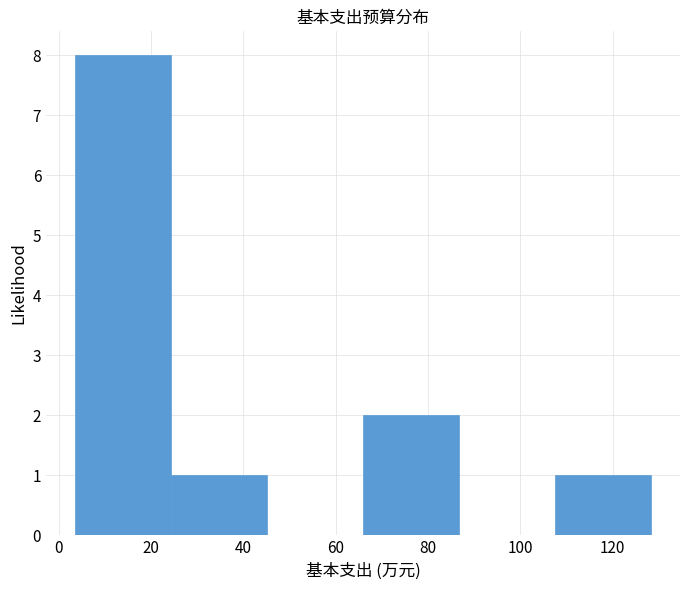

What is the height of the bar covering 4 to 24 on the x-axis? Neither the bar edges nor the heights are printed on the chart, so give them approximately, as read against the axes.

8